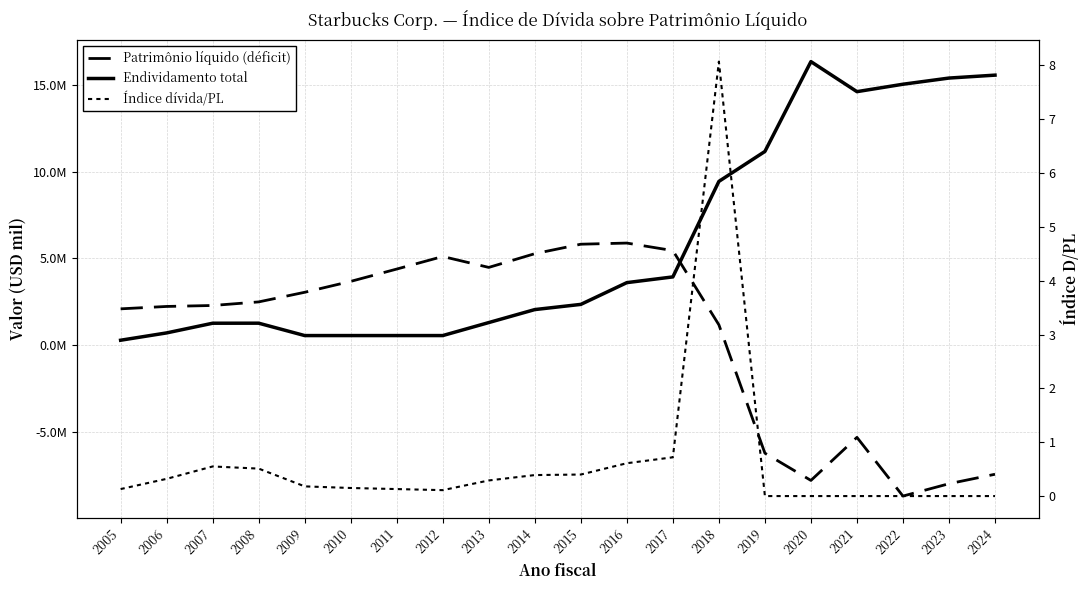

What is the value of the Patrimônio líquido (déficit) point at the 6th from the left?

3674700.0